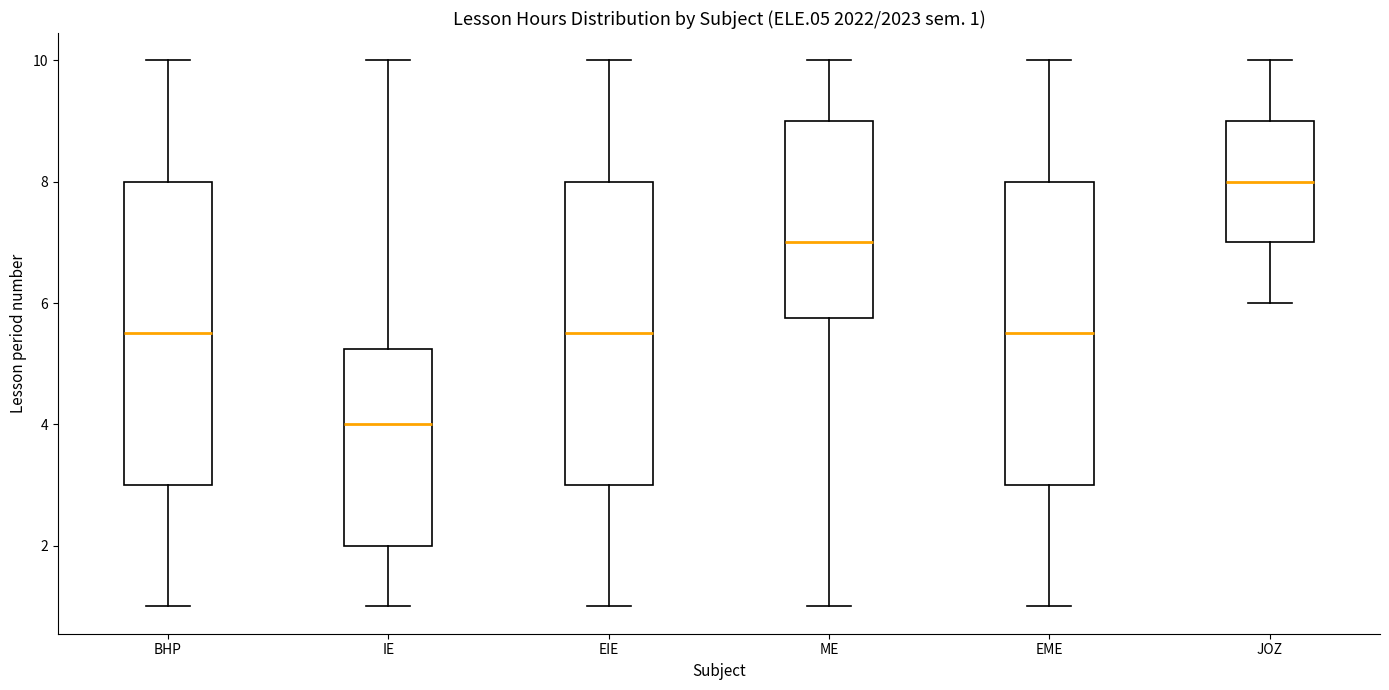

Which box has the lowest median line?

IE